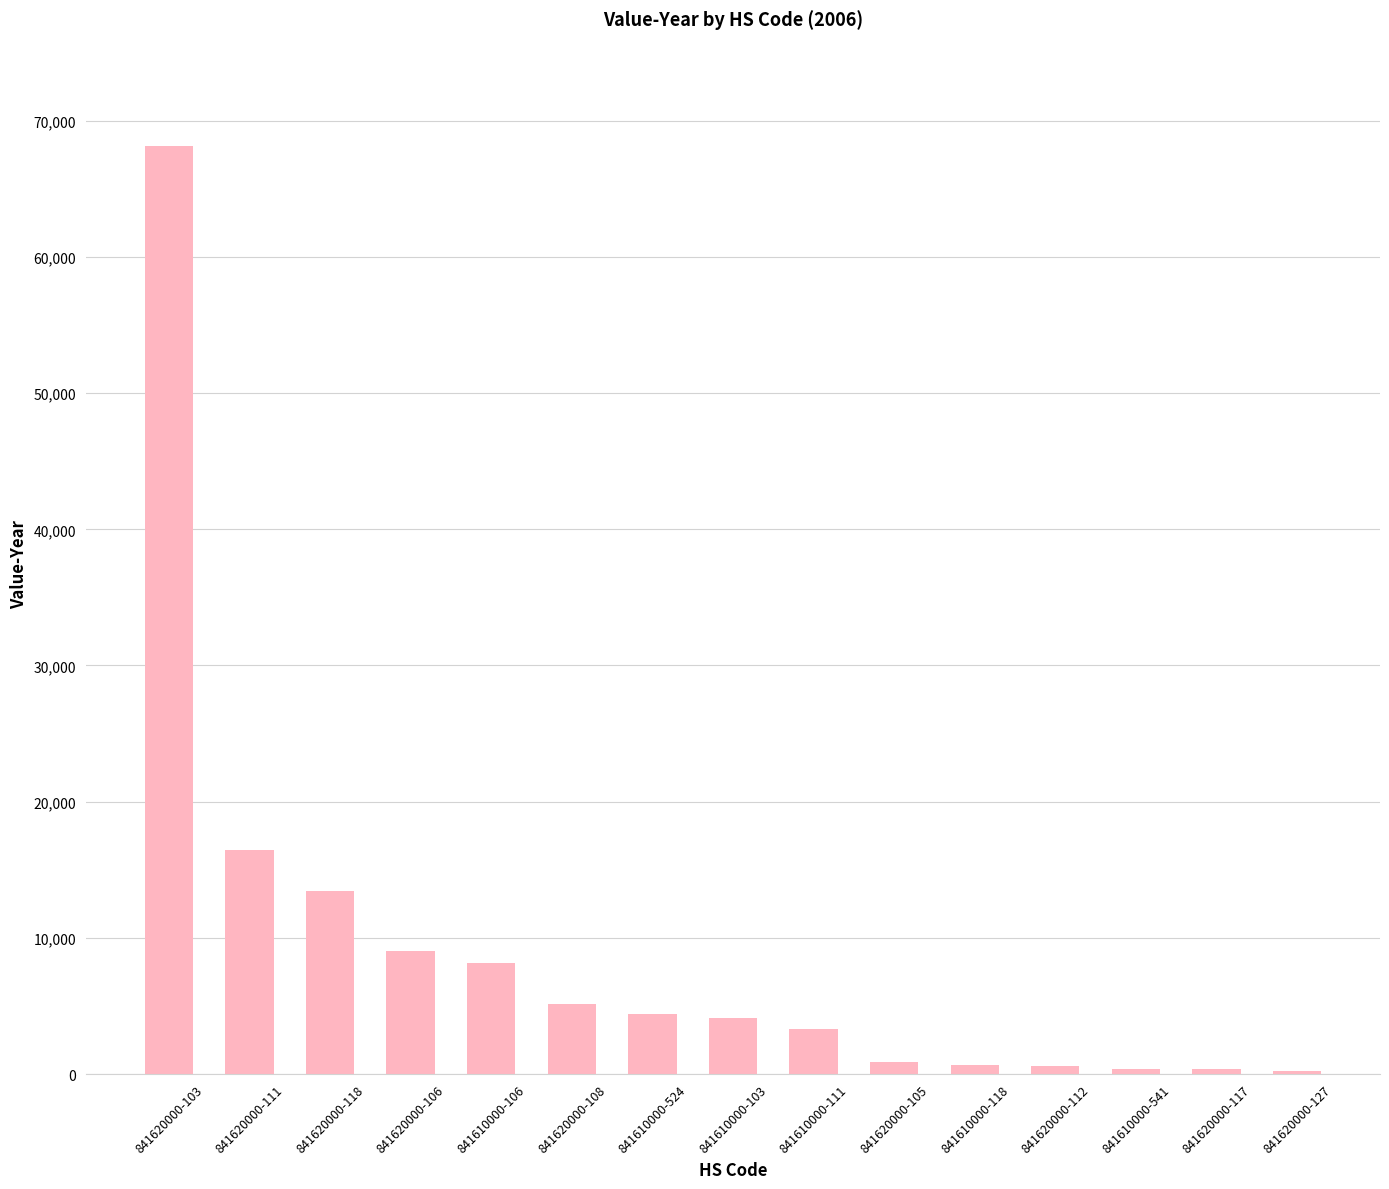

Are the bars horizontal?

No